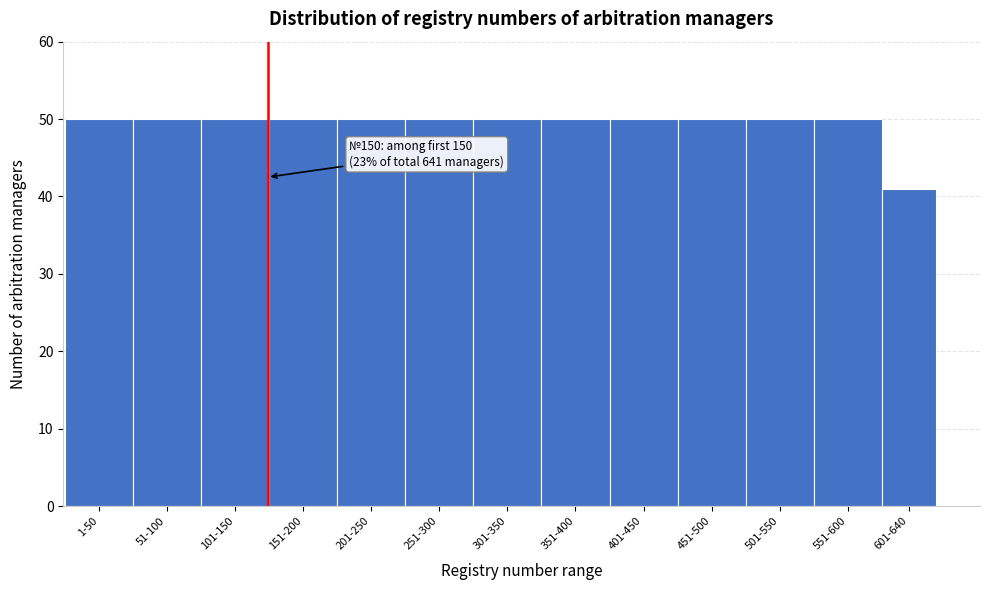

Reading left to right, list all the values displayed in this chart.

1-50=50	51-100=50	101-150=50	151-200=50	201-250=50	251-300=50	301-350=50	351-400=50	401-450=50	451-500=50	501-550=50	551-600=50	601-640=41